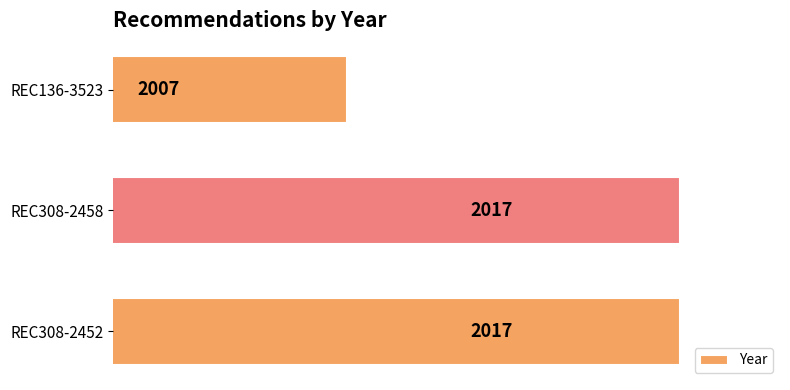

Reading top to bottom, transcribe all the data shown in this chart.

2007	2017	2017